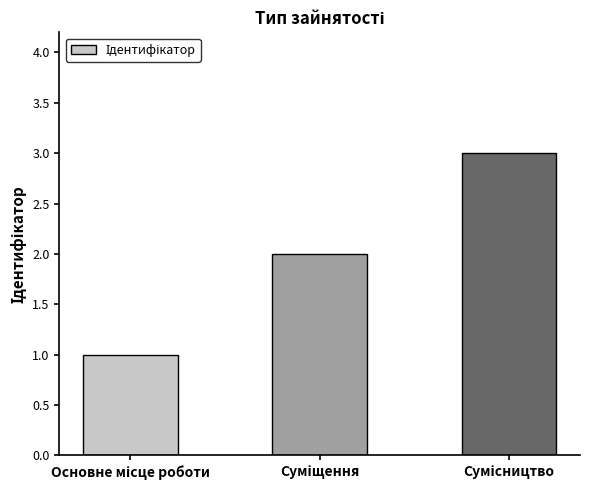

What is the greatest value displayed?

3